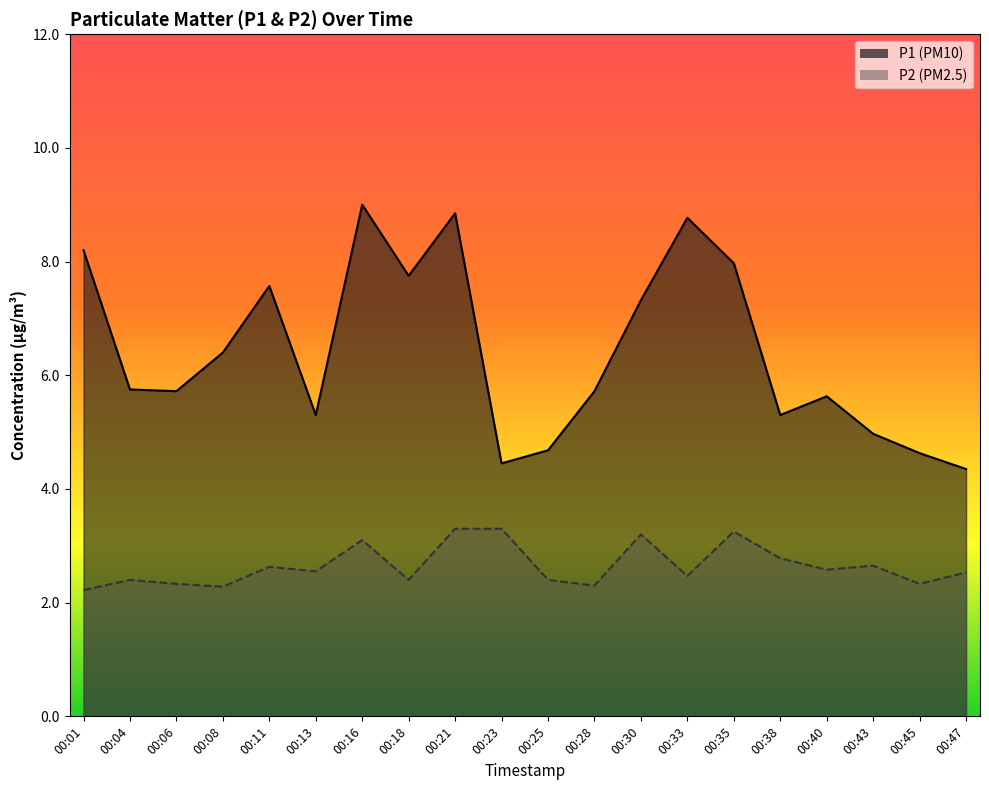

What is the difference between the maximum and minimum values in the P1 series?

4.7